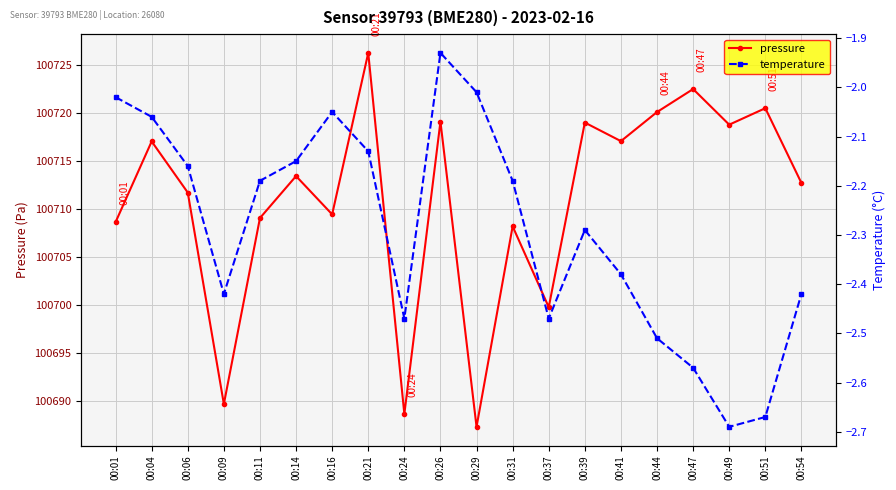

What is the difference between the second highest and second lowest values in the temperature series?

0.7